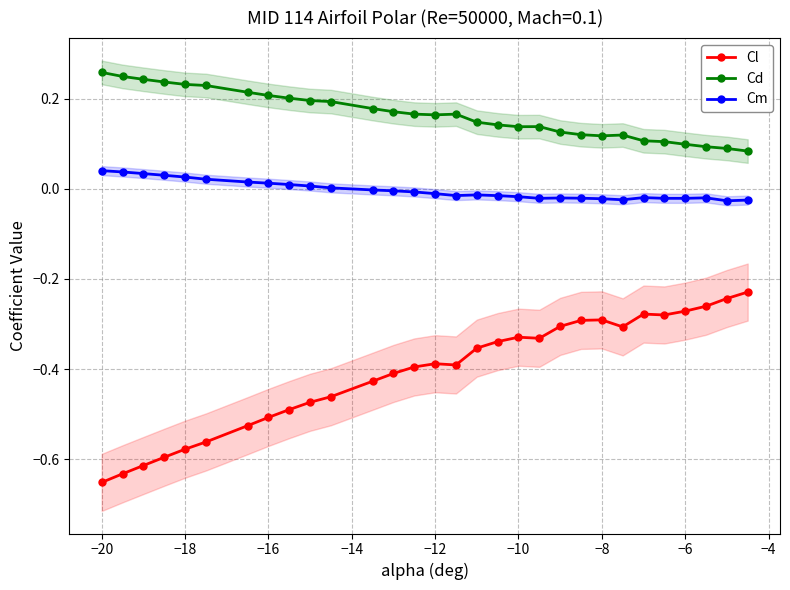

Count the number of data series in this chart.

3